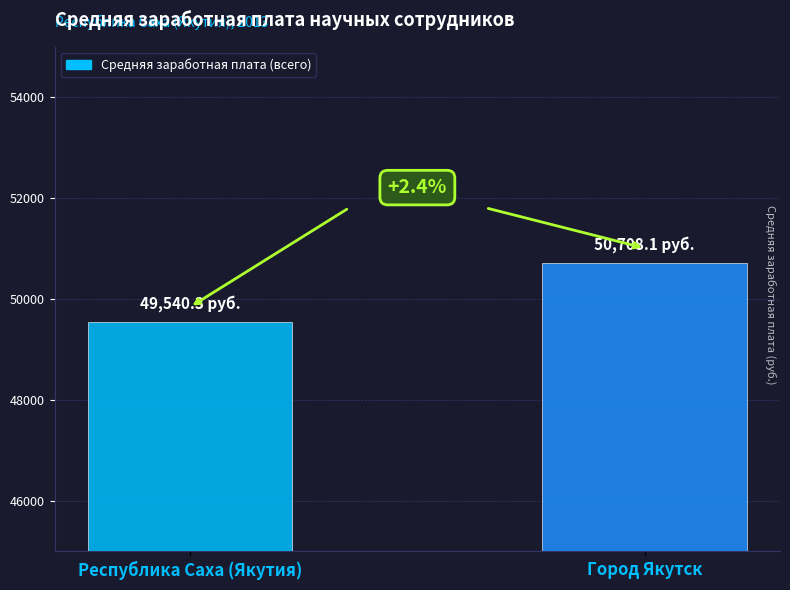

What position from the left is Республика Саха (Якутия)?

1